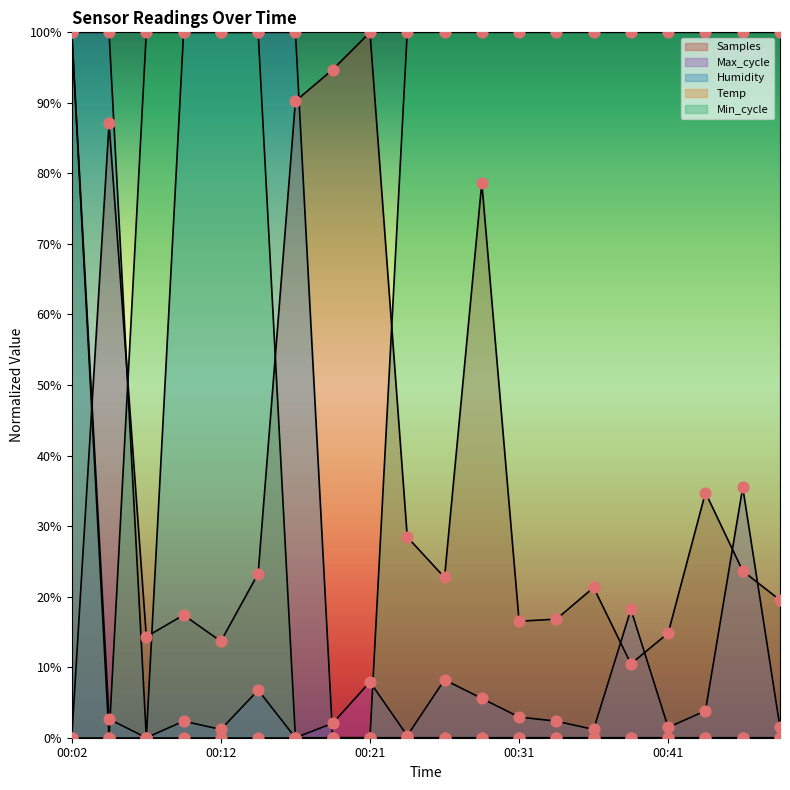

What is the change in value from 00:02 to 00:48?

-100